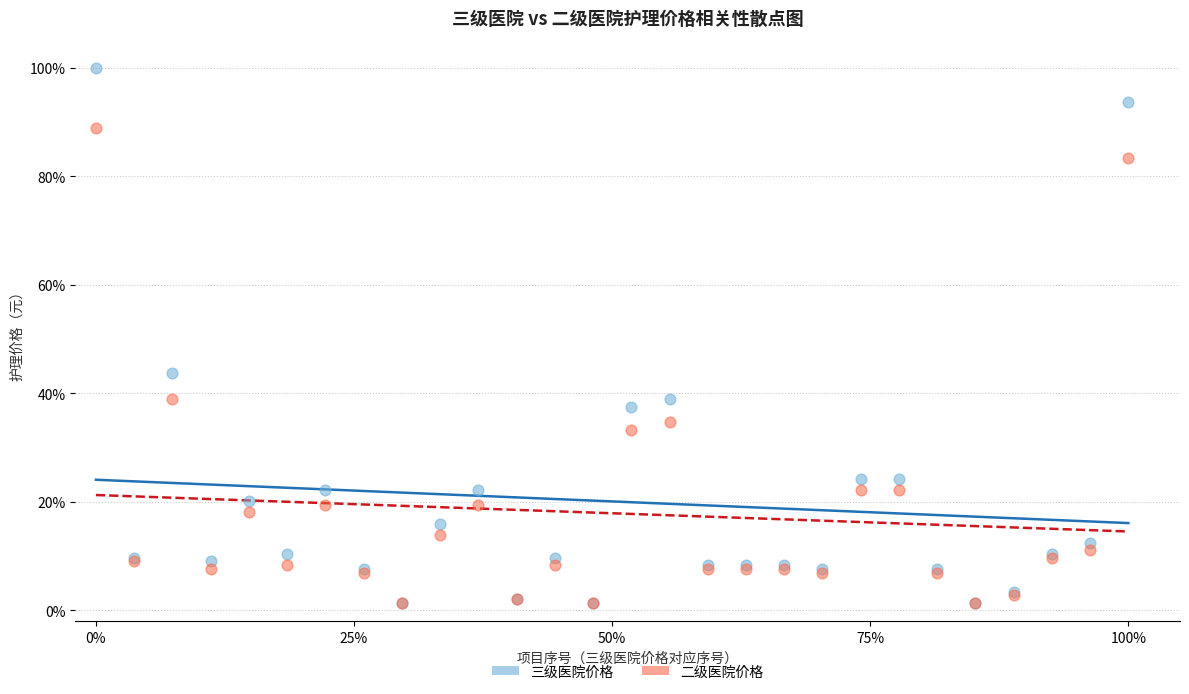

In the 二级医院价格 series, what Y value is closest to 45?

38.9